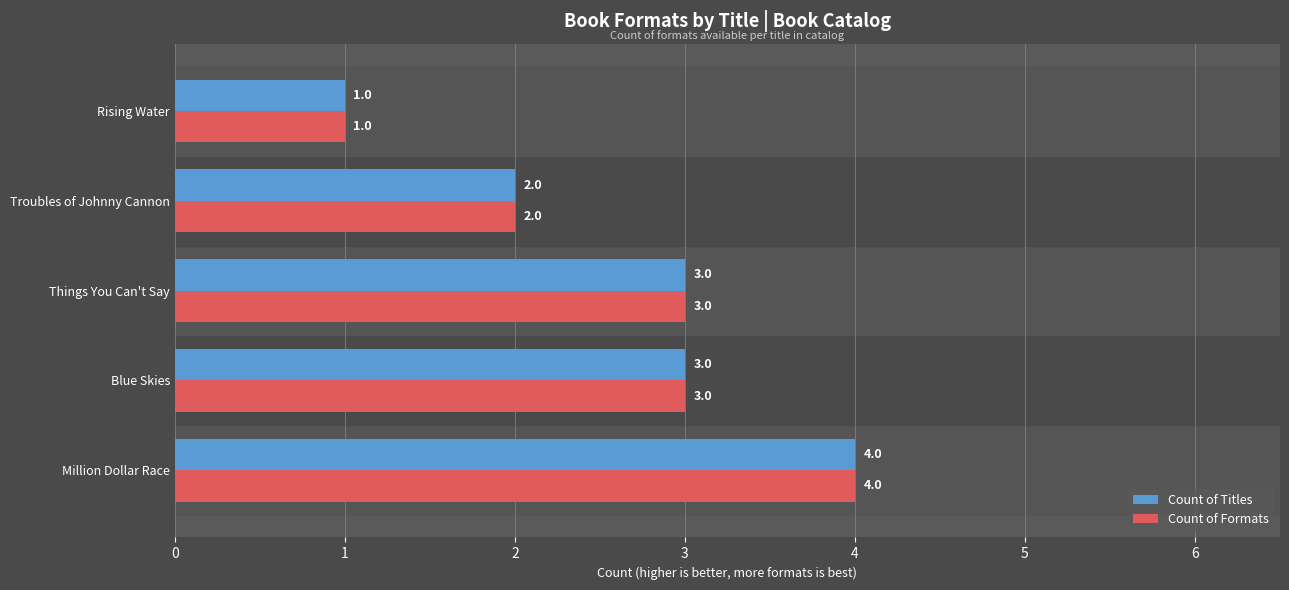

How many data points in Count of Formats are less than 3?

2